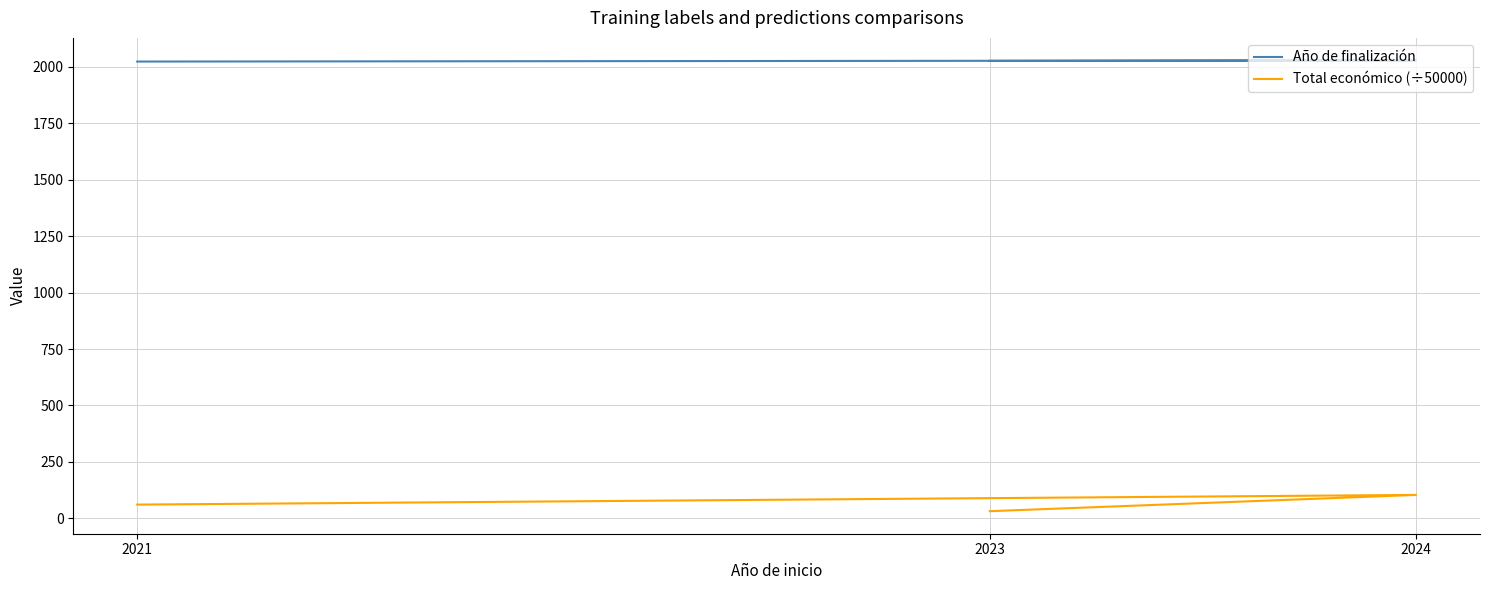

Reading right to left, extract all data points from this chart.

Año de finalización: 2027.0	2029.0	2024.0
Total económico (÷50000): 31.6	103.7	60.8